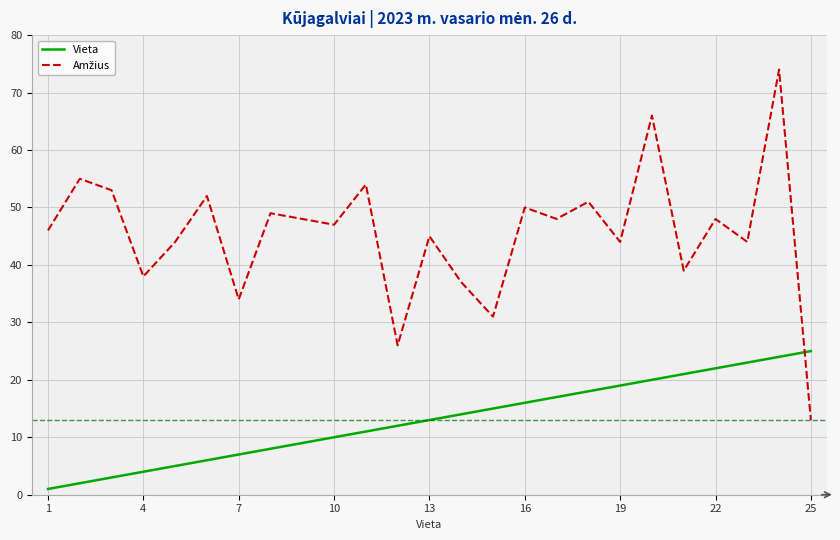

What is the highest value of the Vieta series?

25